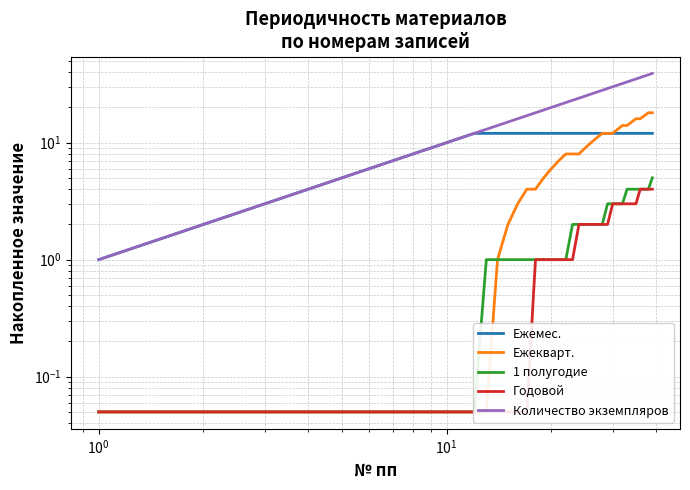

Which series has the widest spread of values?

Количество экземпляров